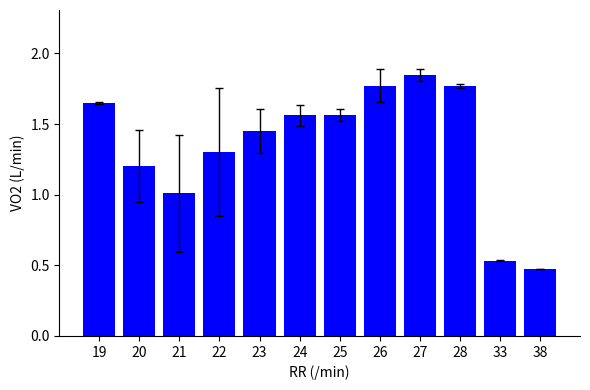

At which category does the chart reach its minimum across all series?

38